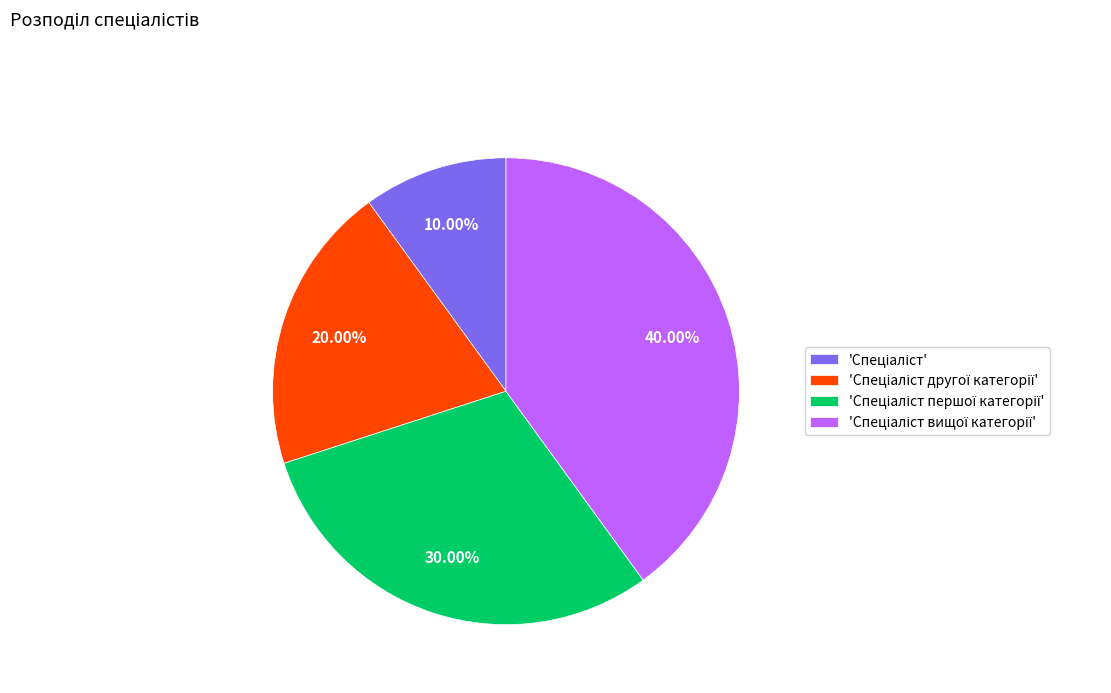

Does any single category account for the majority?

No